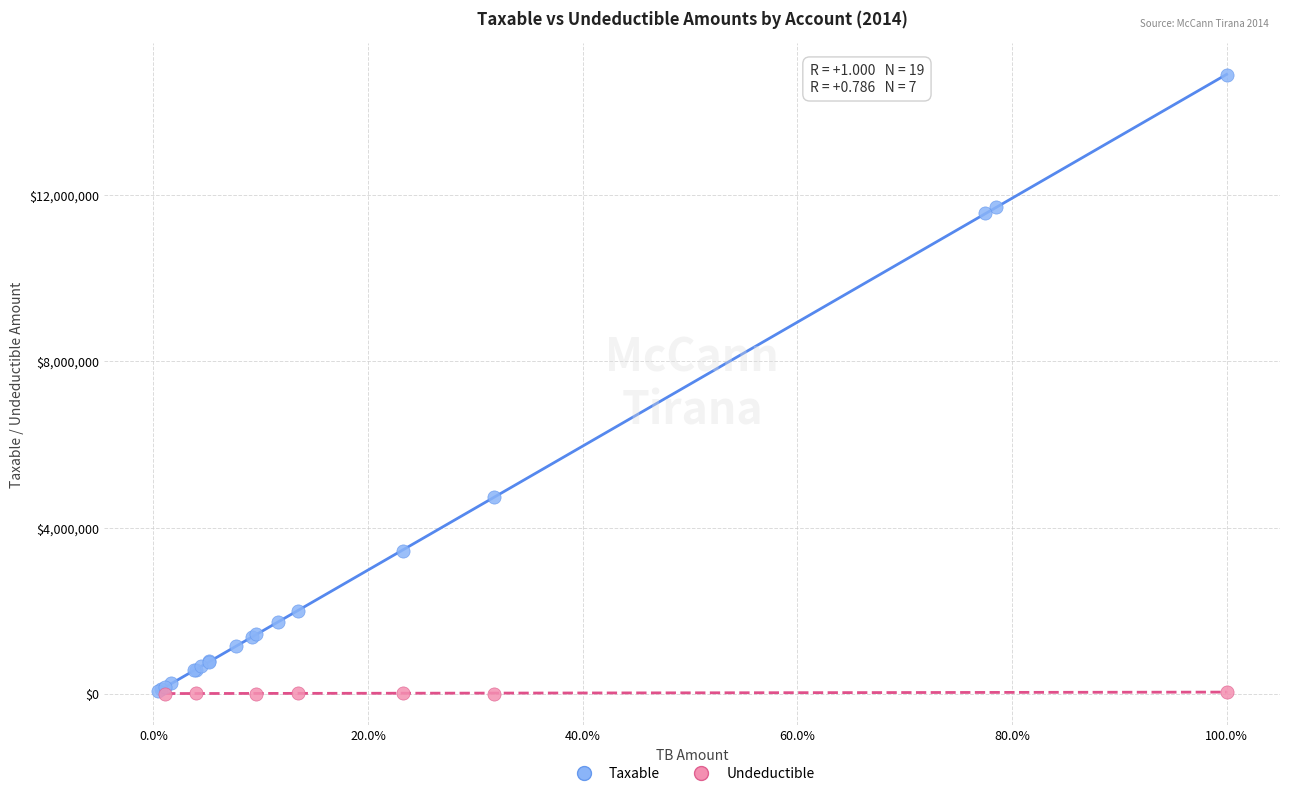

Which series contains the highest Y value?

Taxable